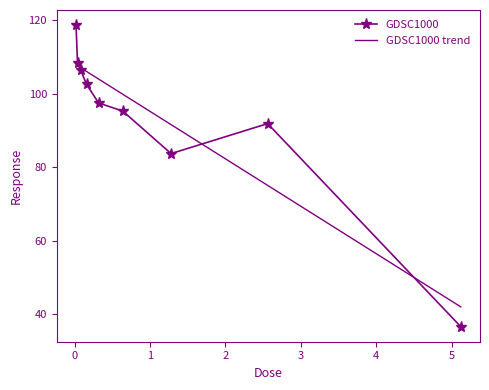

Which series has the widest spread of values?

GDSC1000